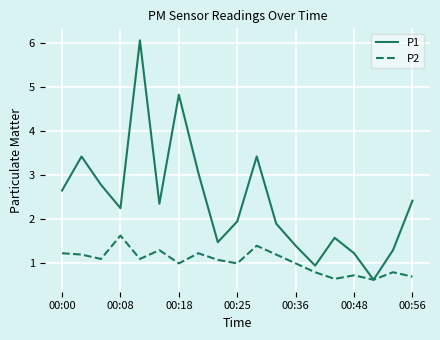

True or false: P1 has more than 2 points higher than both neighbors.

True